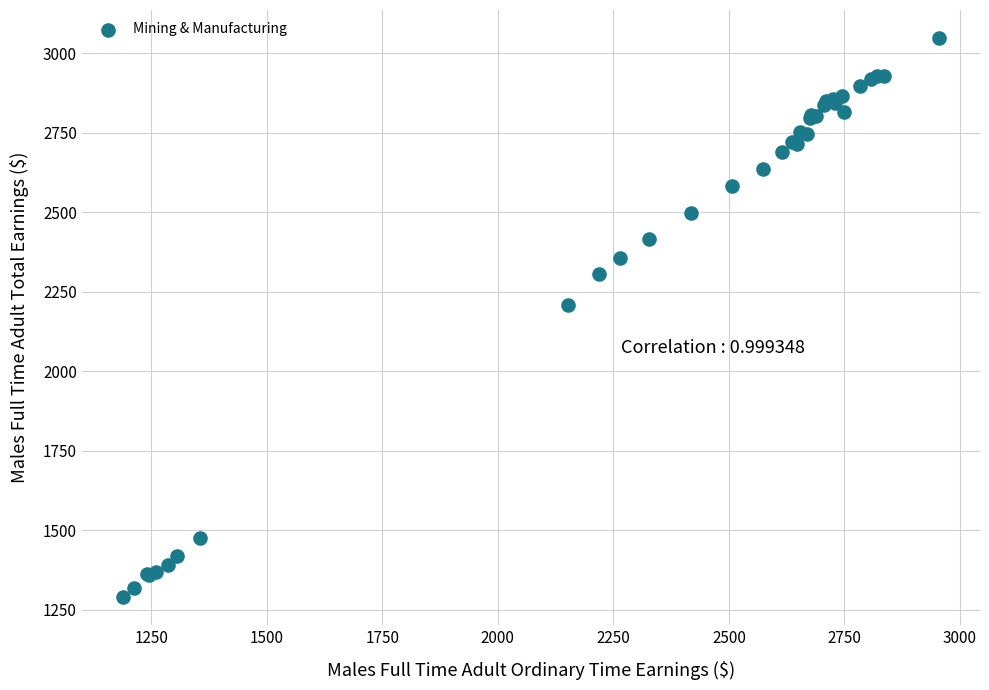

What Y value in the scatter plot is closest to 2168?

2206.6